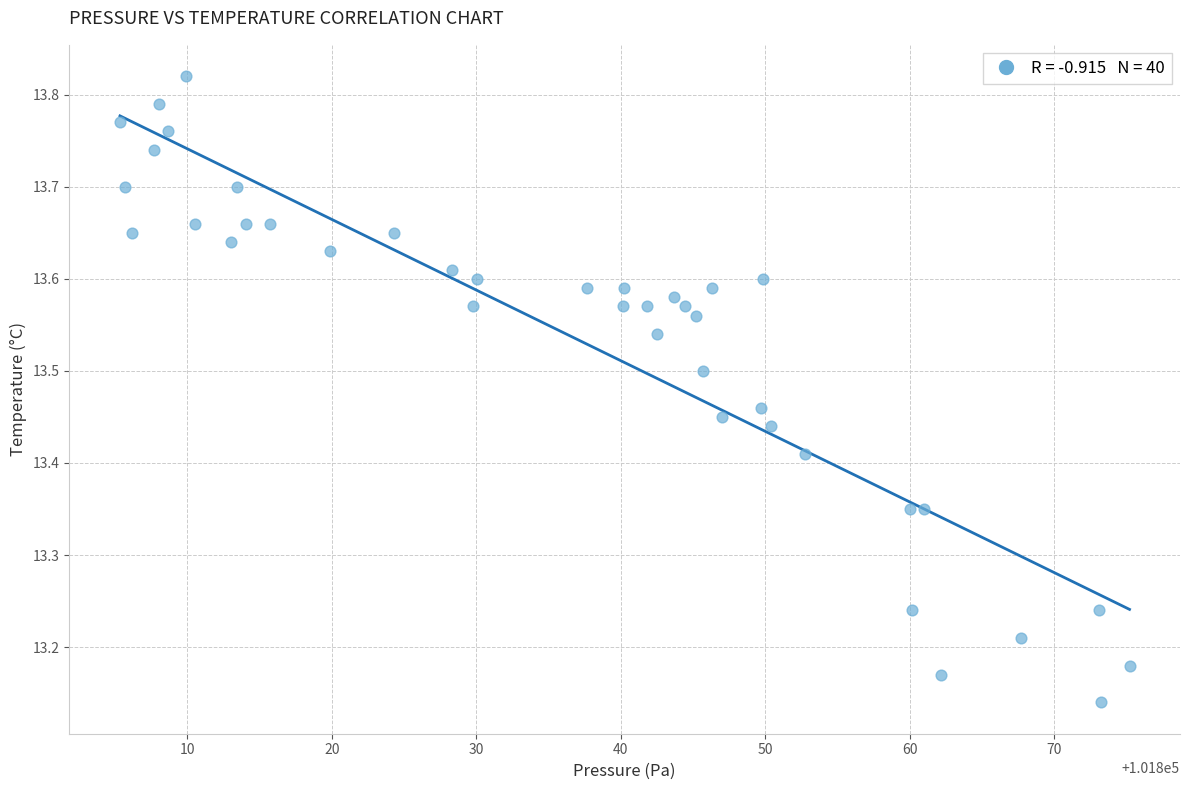

What is the range of Y values (max minus min)?

0.7